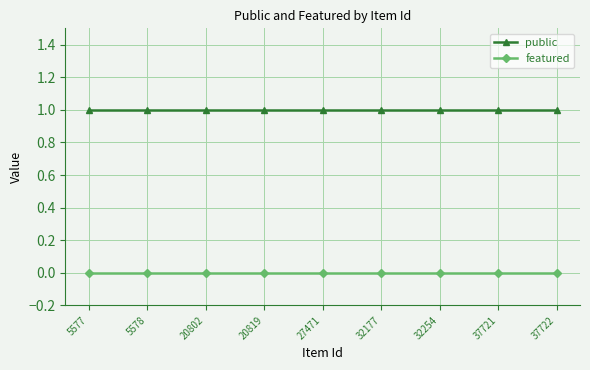

What are all the series names shown in the legend?

public, featured